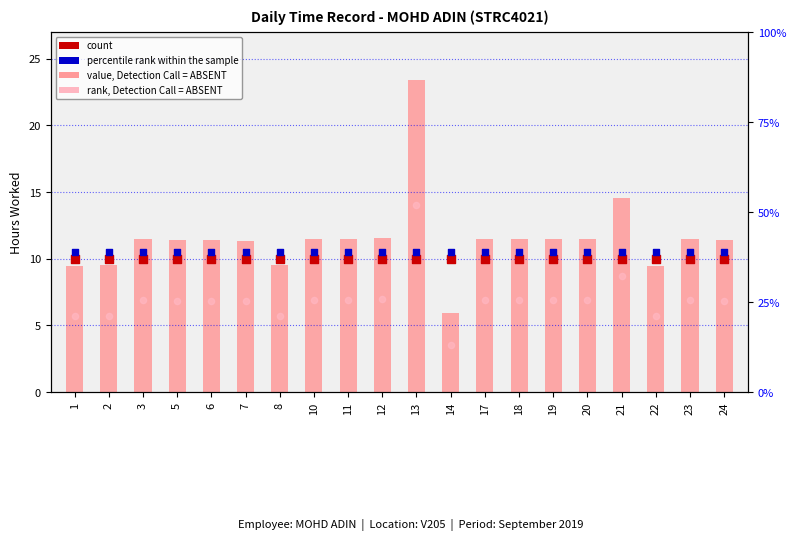

What are all the series names shown in the legend?

value, Detection Call = ABSENT, count, percentile rank within the sample, rank, Detection Call = ABSENT